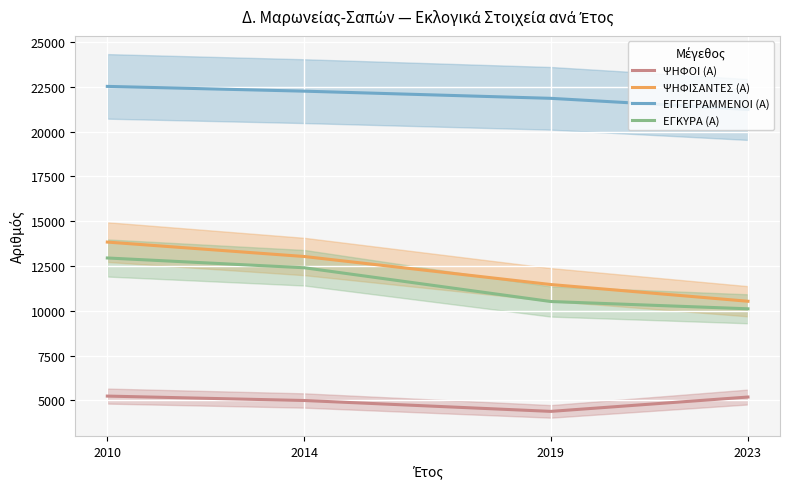

What is the lowest value of the ΨΗΦΟΙ (Α) series?

4385